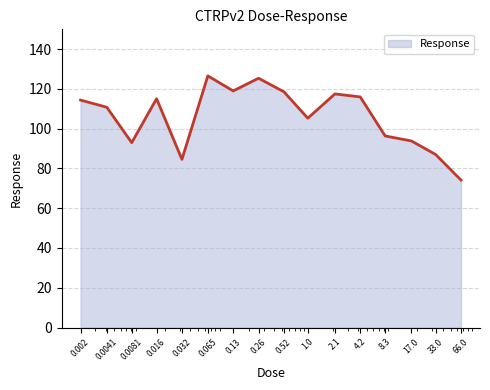

What is the difference between the maximum and minimum values?

52.4